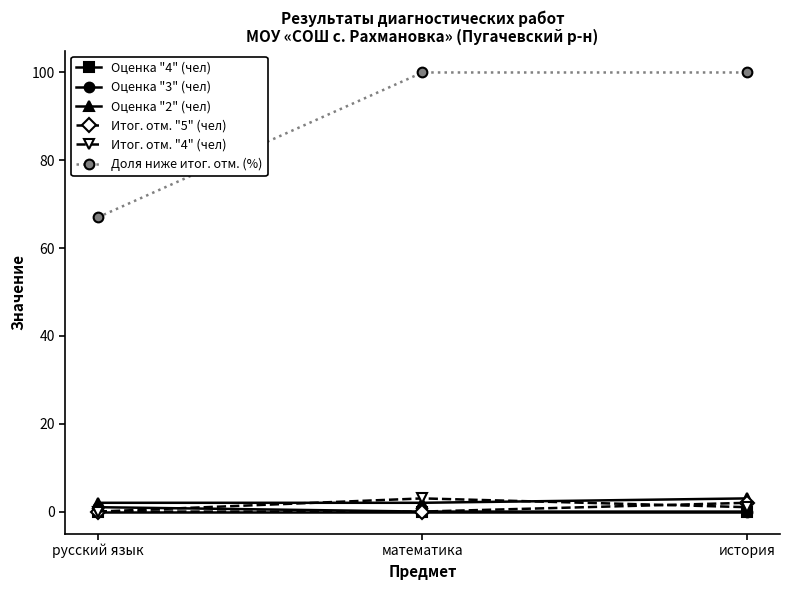

What is the lowest value of the Доля ниже итог. отм. (%) series?

67